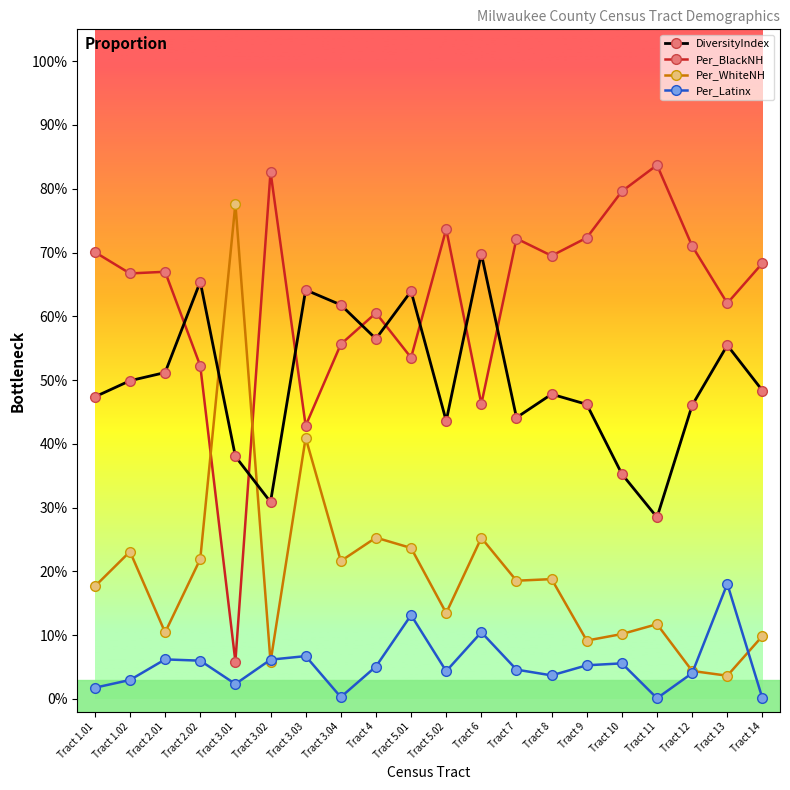

What is the value of the Per_BlackNH point at the 8th from the left?

0.6